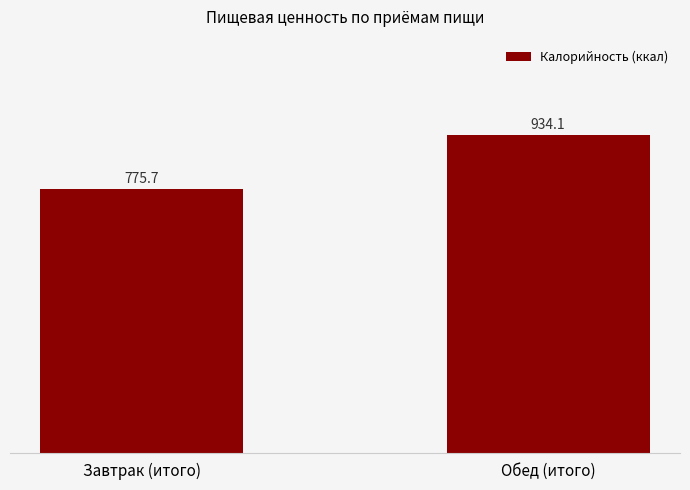

Rank the categories by value from highest to lowest.

Обед (итого), Завтрак (итого)